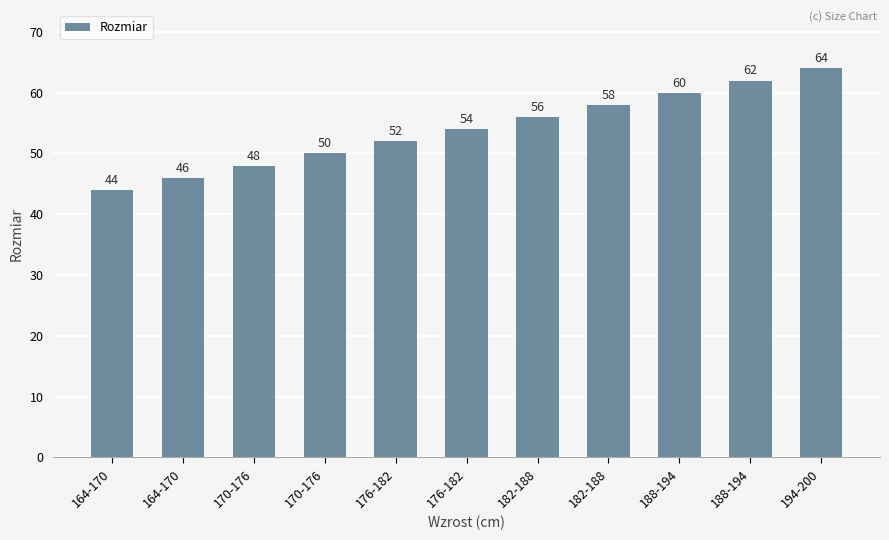

The value at 164-170 is 32. True or false?

False